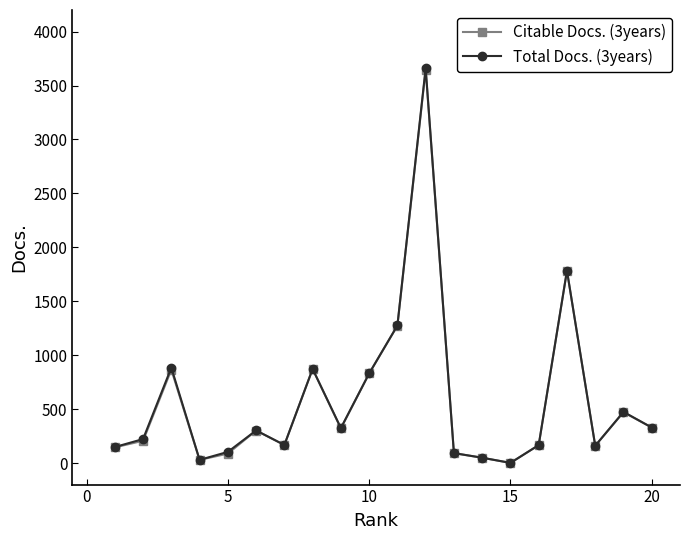

What is the maximum value shown in the chart?

3661